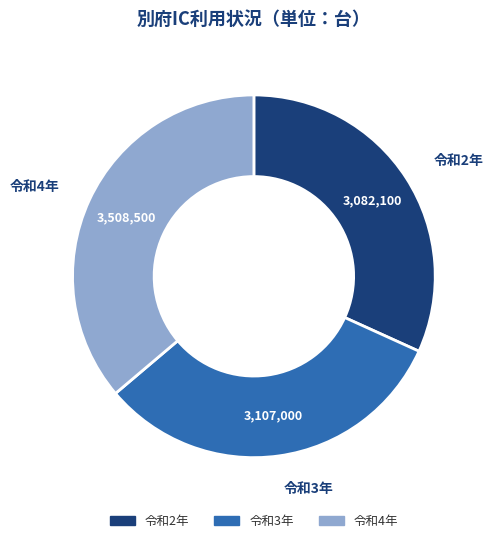

Which has a higher value, 令和4年 or 令和2年?

令和4年